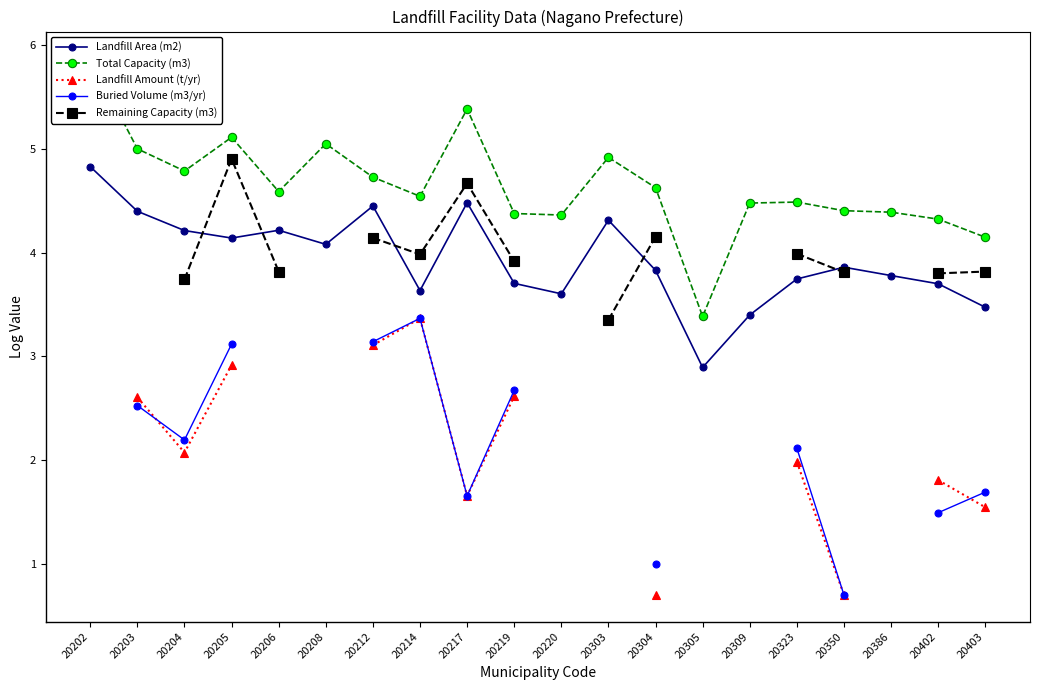

List the labels in order of Total Capacity (m3) value, smallest first.

20305, 20403, 20402, 20220, 20219, 20386, 20350, 20309, 20323, 20214, 20206, 20304, 20212, 20204, 20303, 20203, 20208, 20205, 20217, 20202